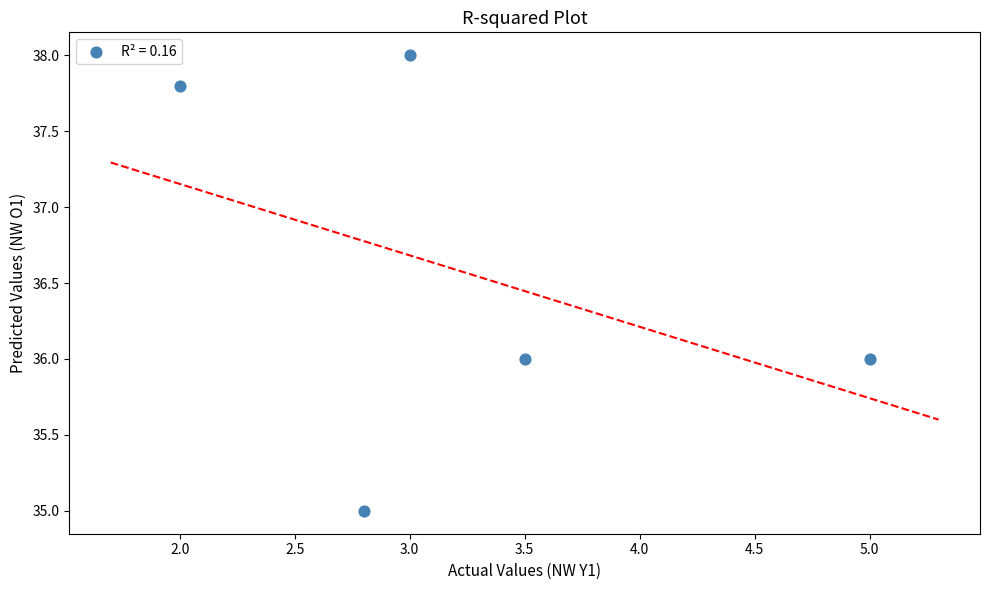

What is the average X value?

3.3